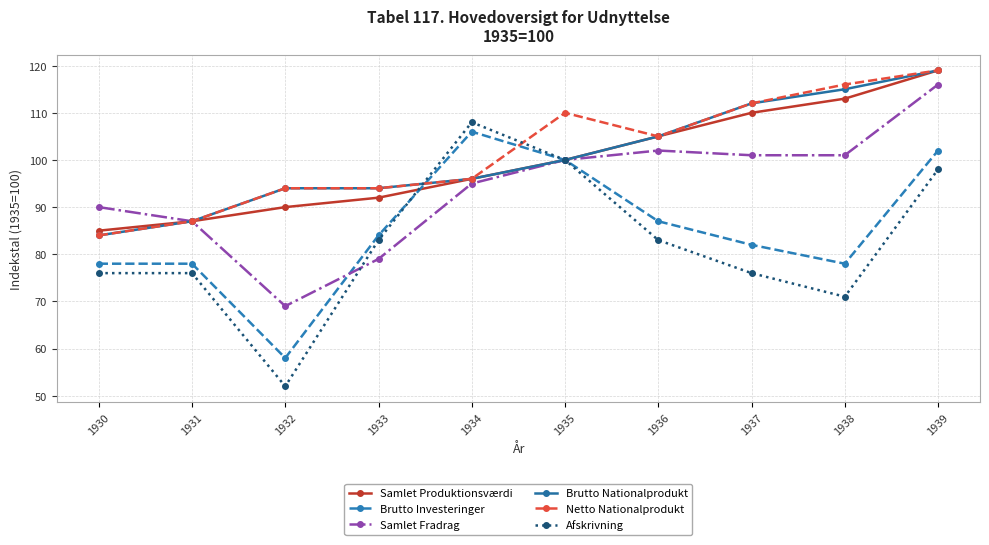

How many data points in Samlet Produktionsværdi are less than 100?

5